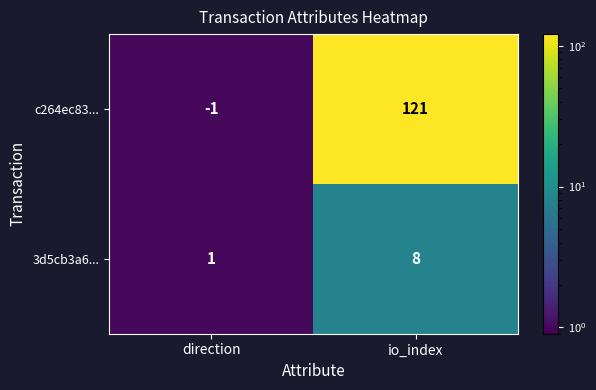

What is the sum of all 3d5cb3a6... values?

9